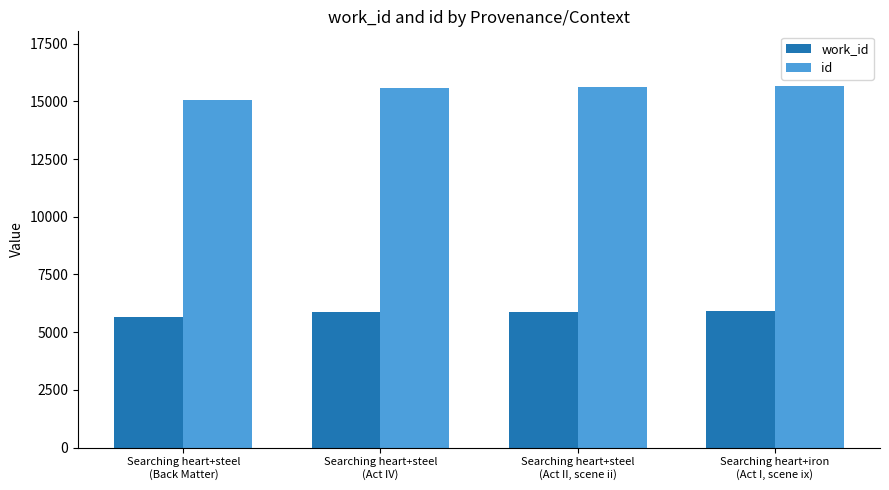

What is the average value of the id series?

15489